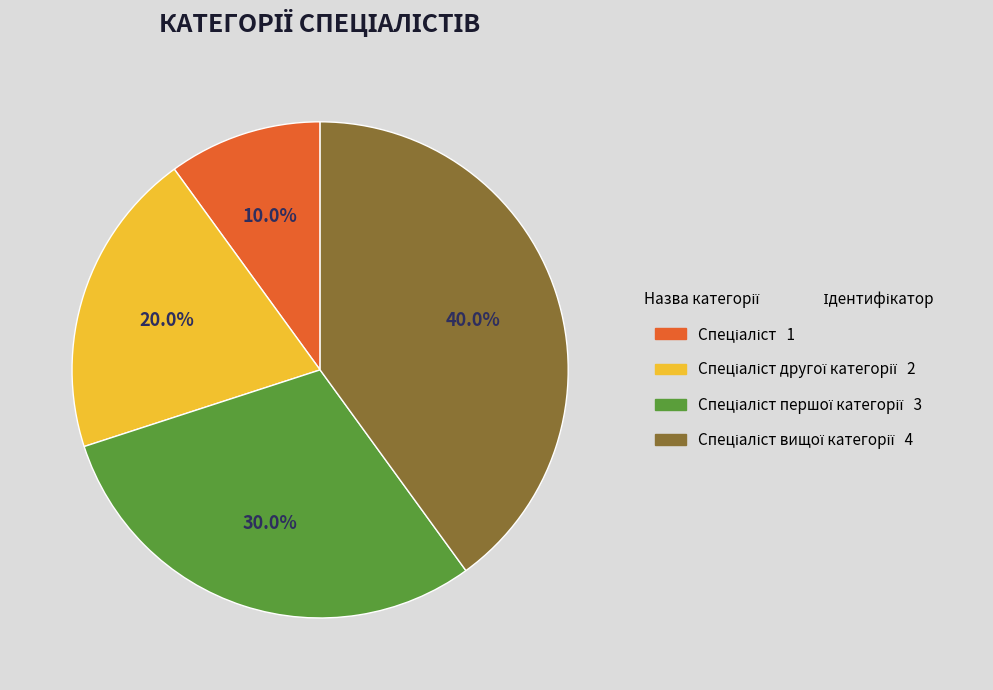

Is there a majority slice in this chart?

No